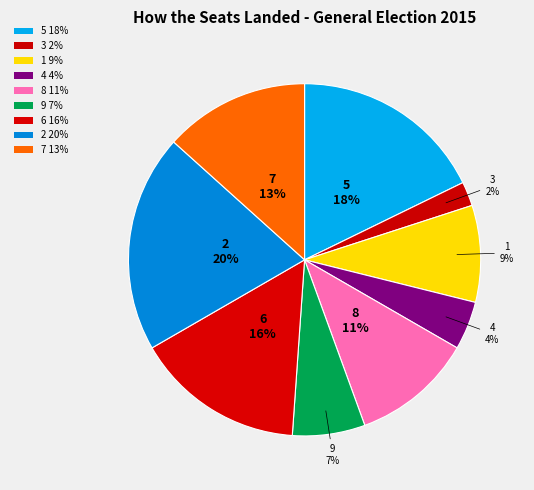

To the nearest percent, what is the combined percentage of 6 and 2?

36%